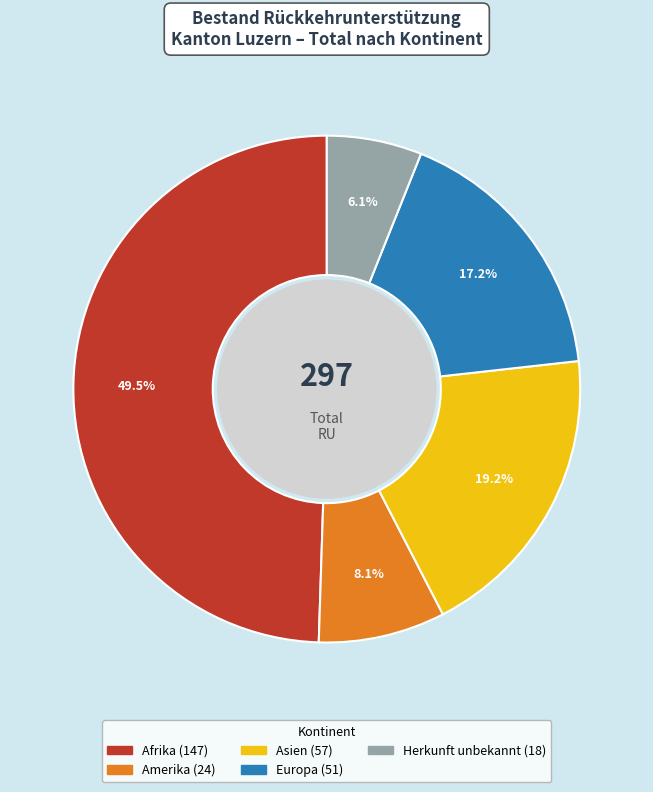

Rank the categories by value from lowest to highest.

Herkunft unbekannt, Amerika, Europa, Asien, Afrika